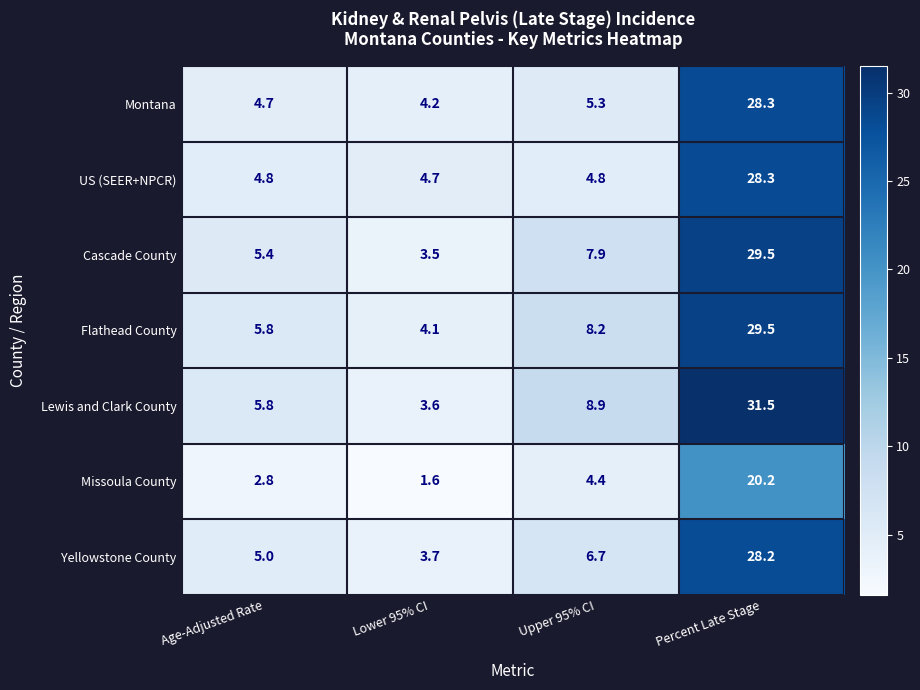

Which series has the widest spread of values?

Lewis and Clark County